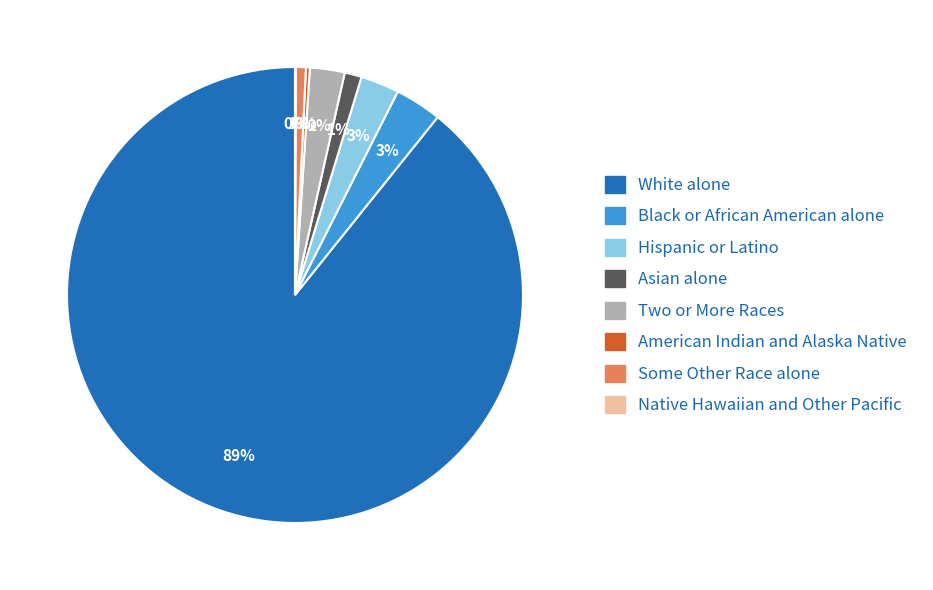

Is Some Other Race alone the majority of the pie?

No